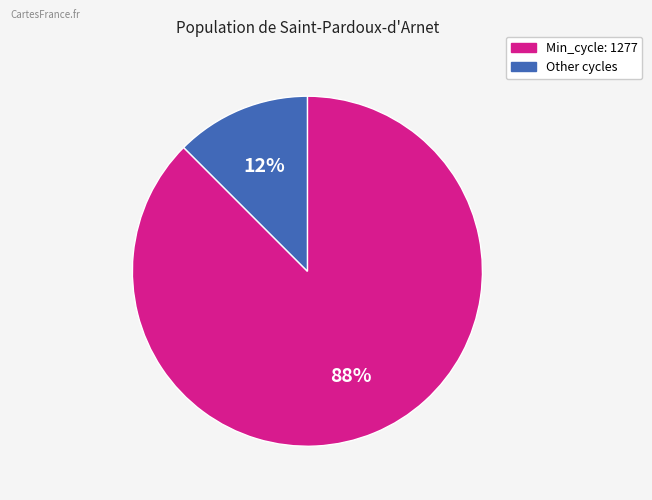

Is there any slice that represents more than half of the pie?

Yes